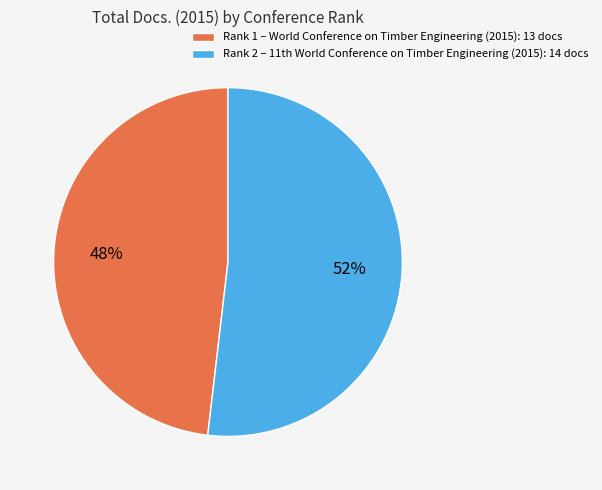

To the nearest percent, what percentage of the pie is Rank 2?

52%